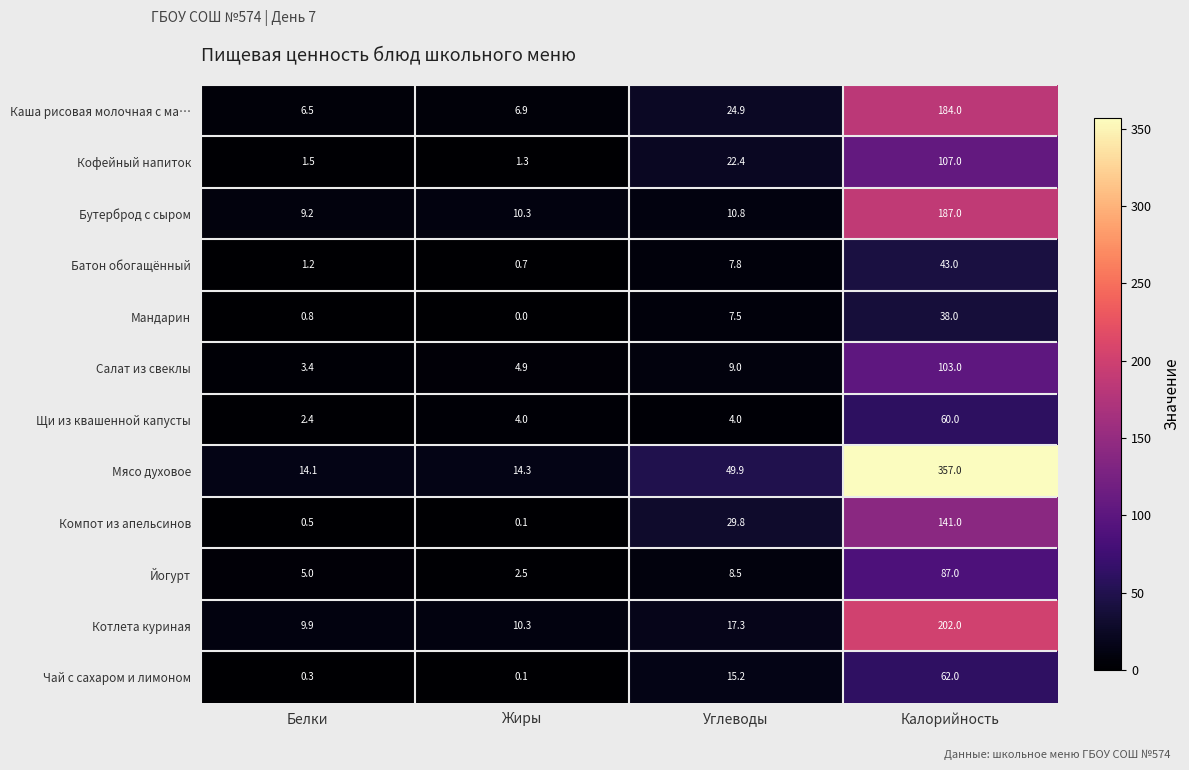

Which series has the largest range (max minus min)?

Мясо духовое